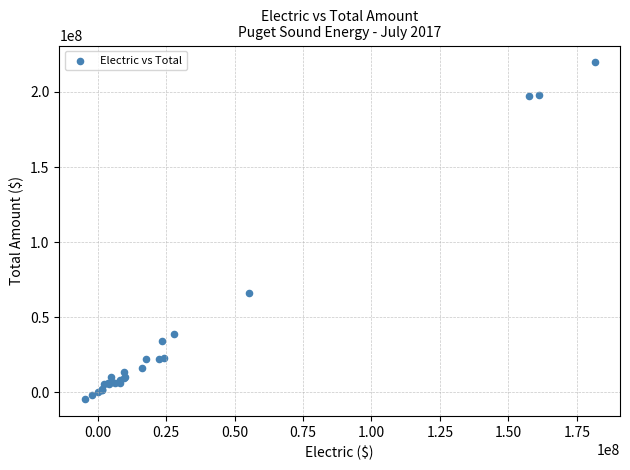

What Y value in the scatter plot is closest to 107505839?

65916436.0